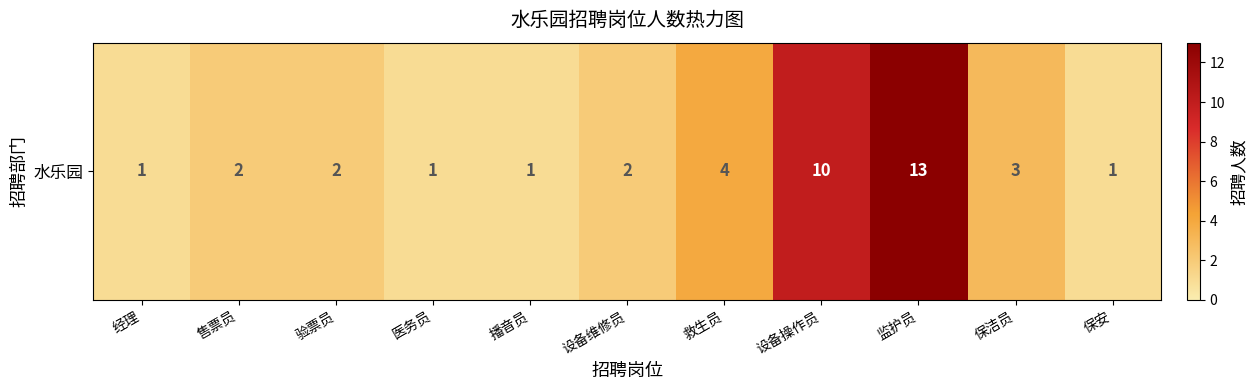

Rank the categories by value from lowest to highest.

经理, 医务员, 播音员, 保安, 售票员, 验票员, 设备维修员, 保洁员, 救生员, 设备操作员, 监护员